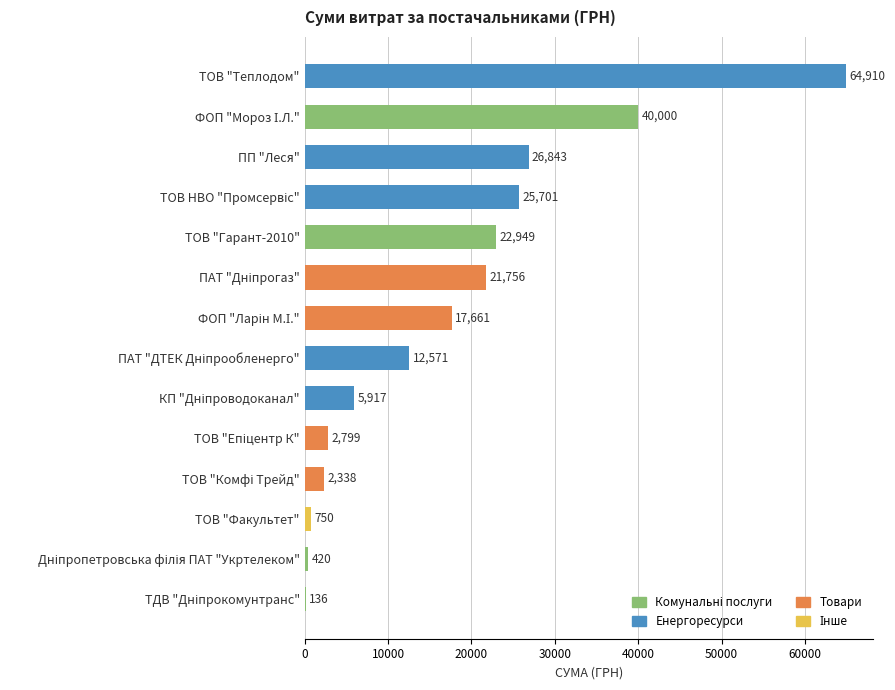

Which category has the highest value across all series?

ТОВ "Теплодом"